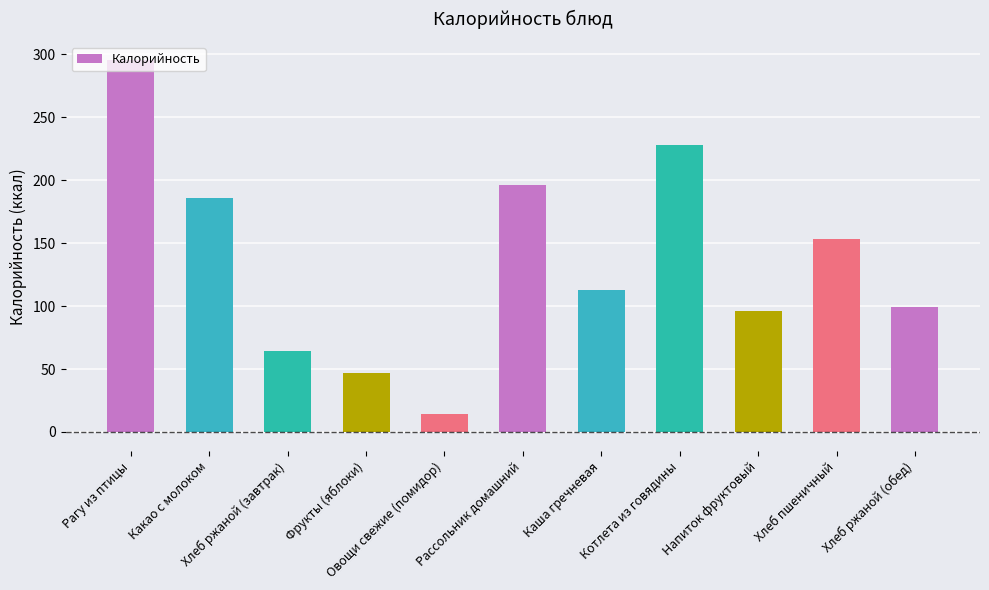

Rank the categories by value from lowest to highest.

Овощи свежие (помидор), Фрукты (яблоки), Хлеб ржаной (завтрак), Напиток фруктовый, Хлеб ржаной (обед), Каша гречневая, Хлеб пшеничный, Какао с молоком, Рассольник домашний, Котлета из говядины, Рагу из птицы